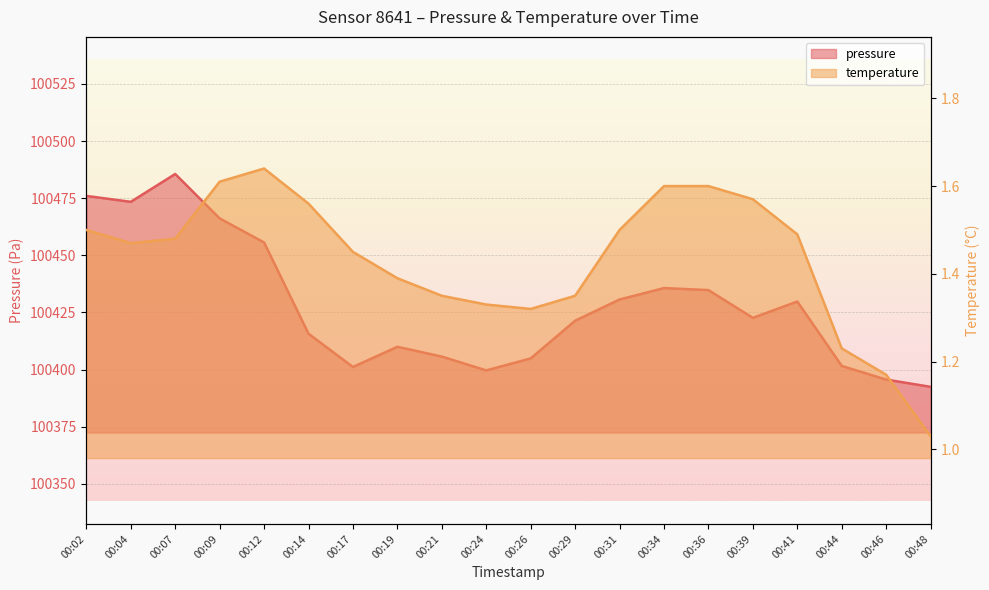

Reading left to right, list all the values displayed in this chart.

pressure: 00:02=100476.0	00:04=100473.4	00:07=100485.6	00:09=100466.2	00:12=100455.6	00:14=100415.7	00:17=100401.1	00:19=100410.0	00:21=100405.7	00:24=100399.6	00:26=100404.9	00:29=100421.4	00:31=100430.7	00:34=100435.7	00:36=100434.8	00:39=100422.6	00:41=100429.8	00:44=100401.6	00:46=100395.6	00:48=100392.4
temperature: 00:02=1.5	00:04=1.5	00:07=1.5	00:09=1.6	00:12=1.6	00:14=1.6	00:17=1.4	00:19=1.4	00:21=1.4	00:24=1.3	00:26=1.3	00:29=1.4	00:31=1.5	00:34=1.6	00:36=1.6	00:39=1.6	00:41=1.5	00:44=1.2	00:46=1.2	00:48=1.0